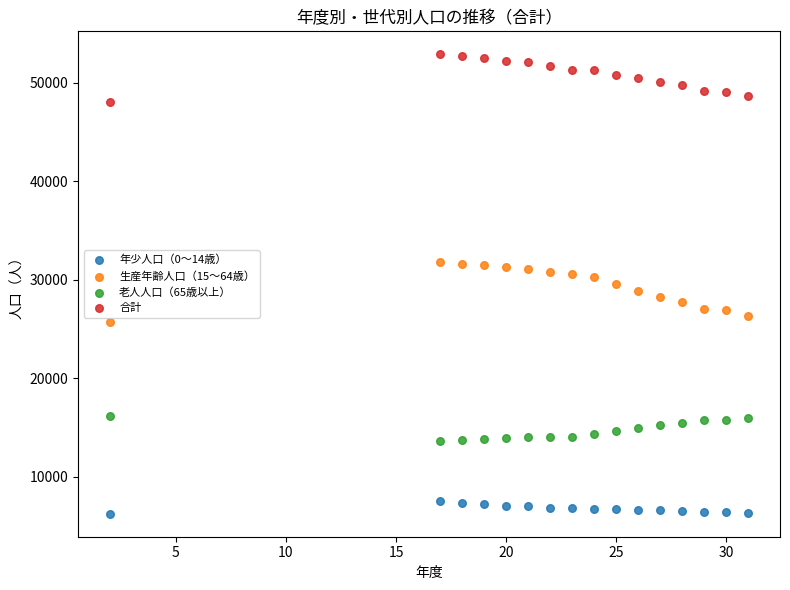

Which series reaches the maximum Y coordinate?

合計